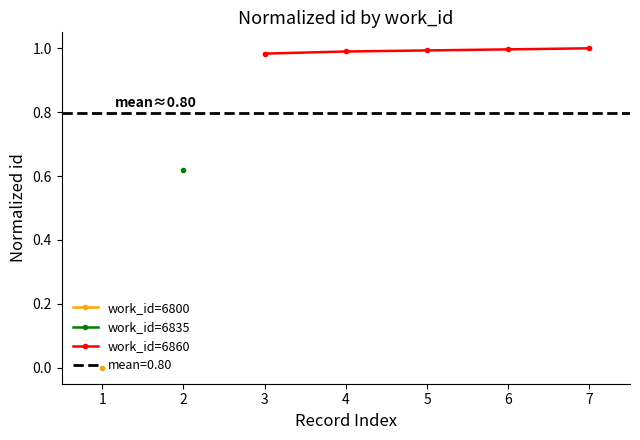

True or false: work_id=6860 has a value of 0.6 at 7.

False